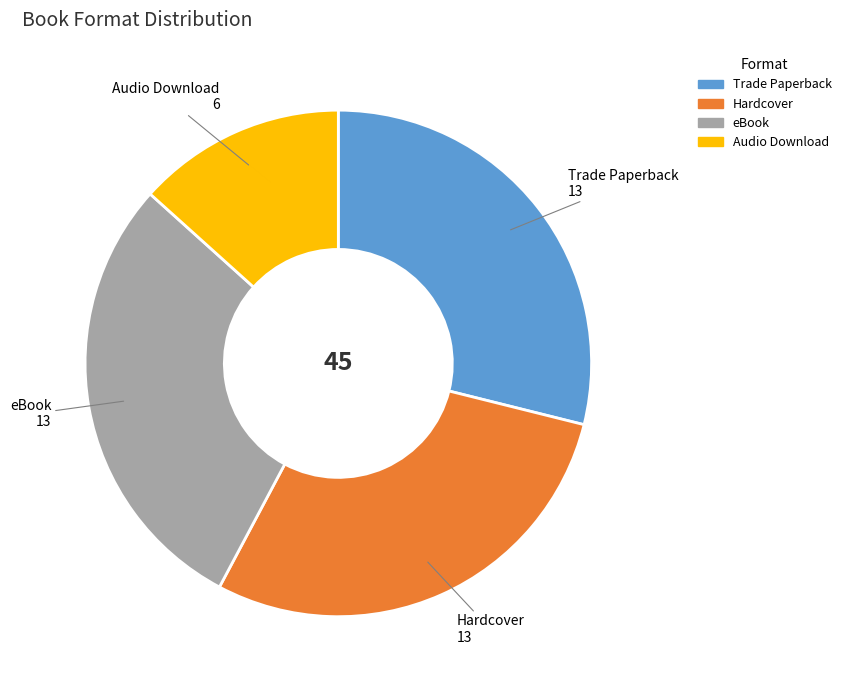

How many slices are in this pie chart?

4